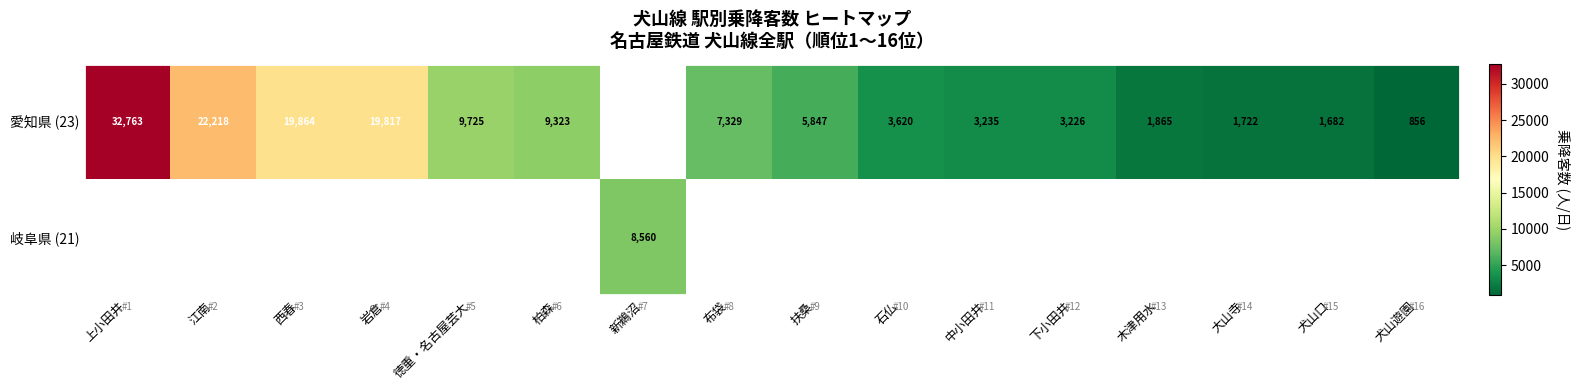

The value of 愛知県 (23) at 木津用水 is 564. True or false?

False